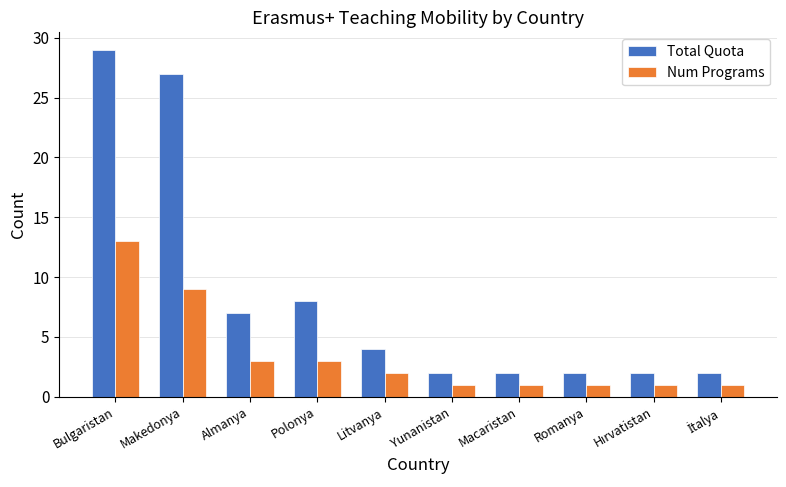

What is the label of the 8th bar from the left?

Romanya